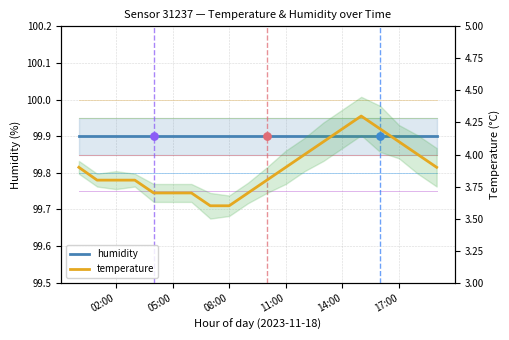

What is the ratio of the value at 01:00 to the value at 02:00?

1.0